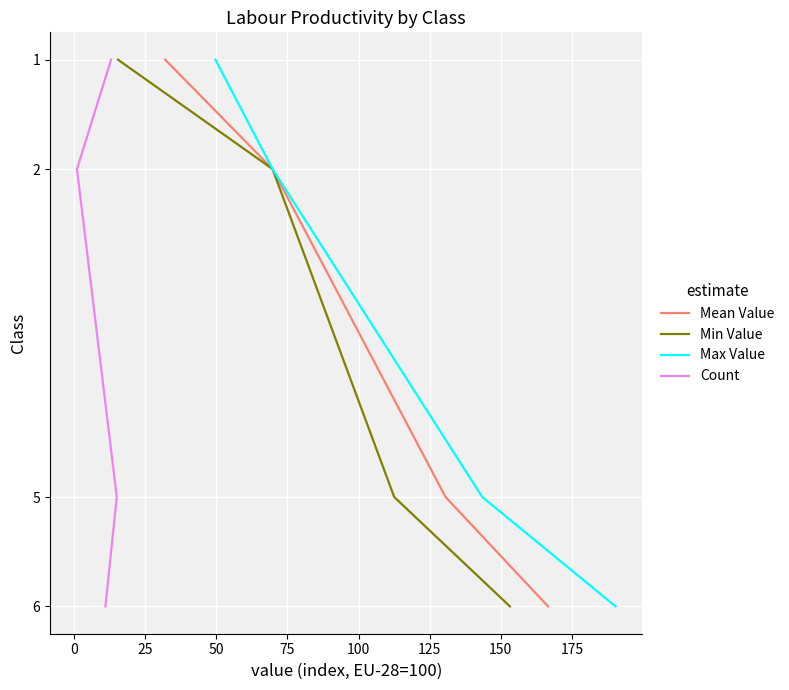

Does the chart display data point markers on the line(s)?

No